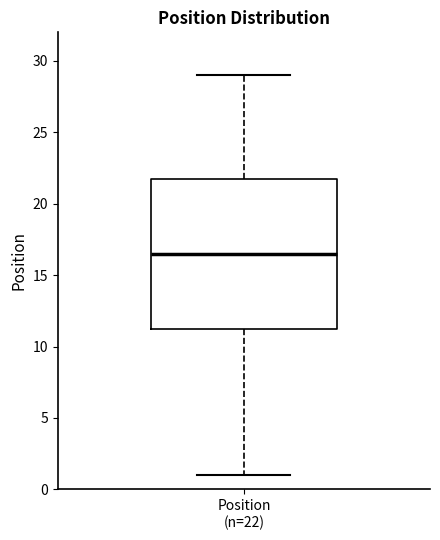

Transcribe this box plot: give where the median line is, the range the box spans, and where the two whiskers end, as read against the y-axis. The values are not printed on the chart, so give them approximately, as read against the axis.

median 16.5, box 11.5 to 22.0, whiskers 1.0 to 29.0